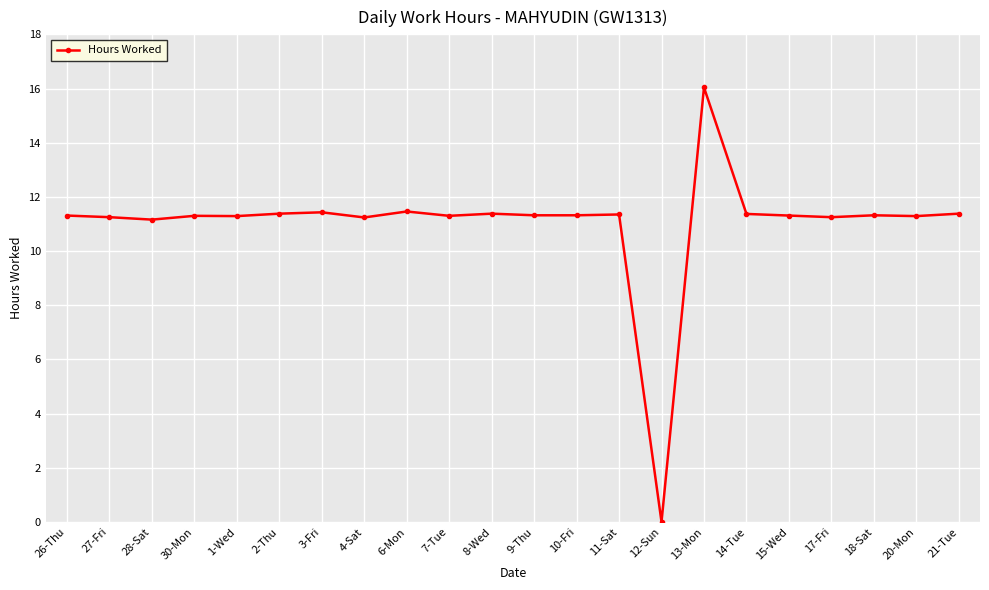

How many data points does each series have?

22